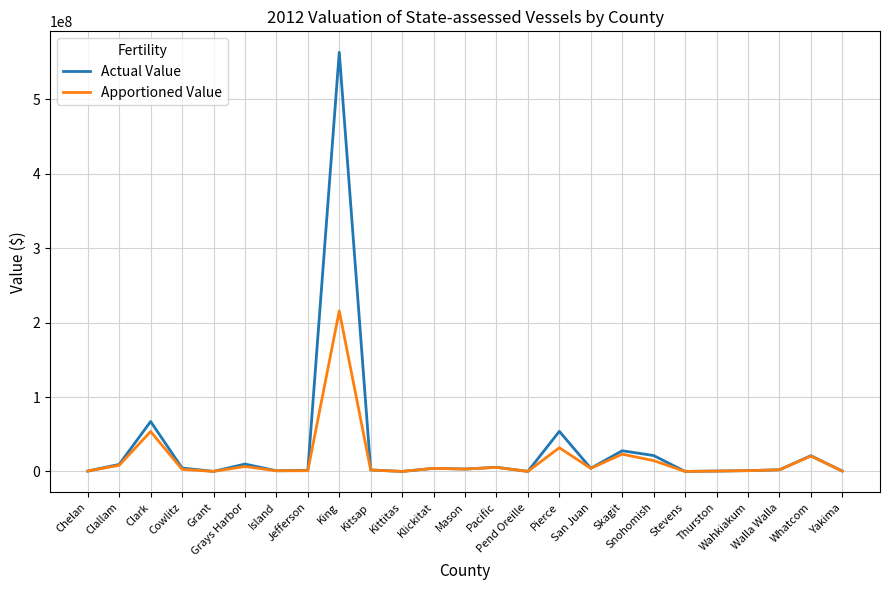

Which series has the widest spread of values?

Actual Value